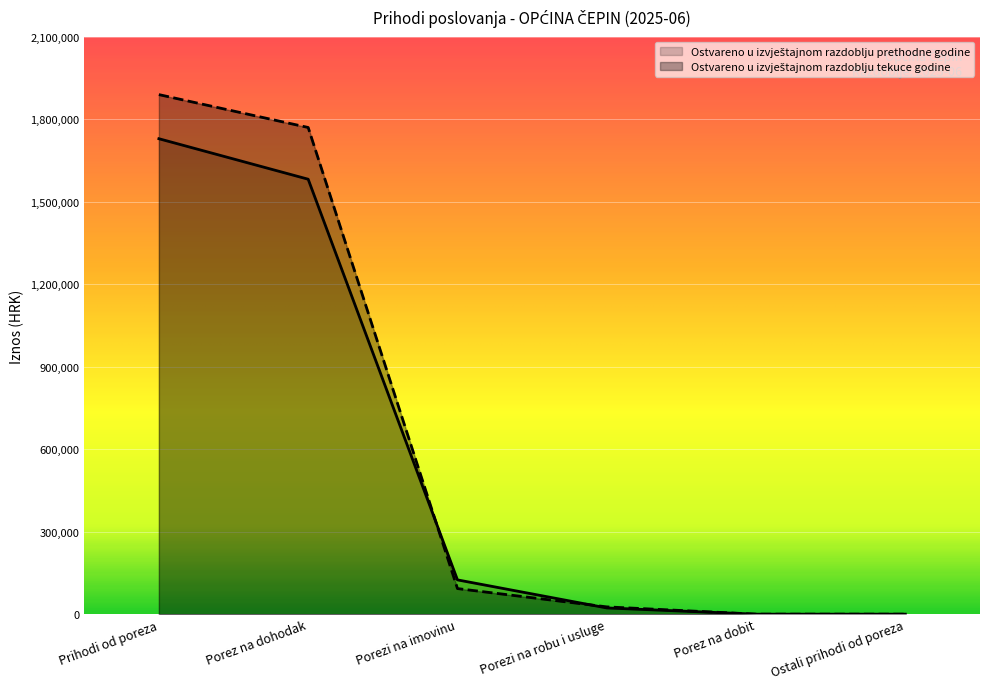

What is the difference between the Ostvareno u izvještajnom razdoblju tekuce godine values at Porezi na imovinu and Ostali prihodi od poreza?

93058.3